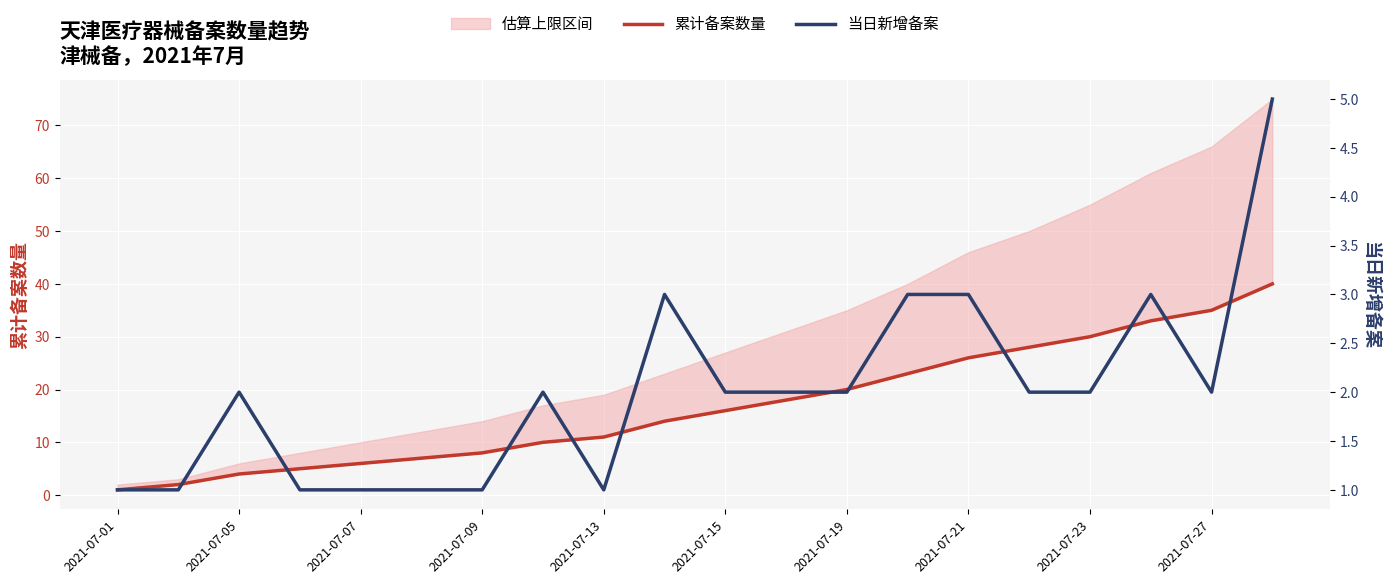

Which category has the lowest value in the 当日新增备案 series?

2021-07-01